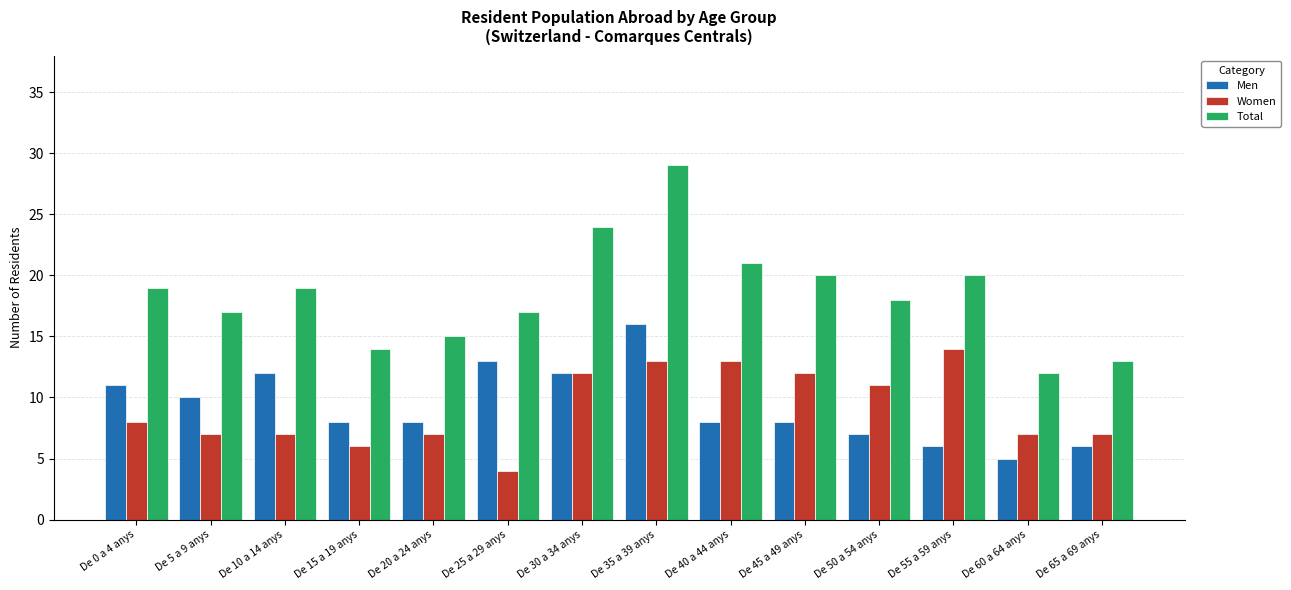

What is the difference between the maximum and minimum values in the Men series?

11